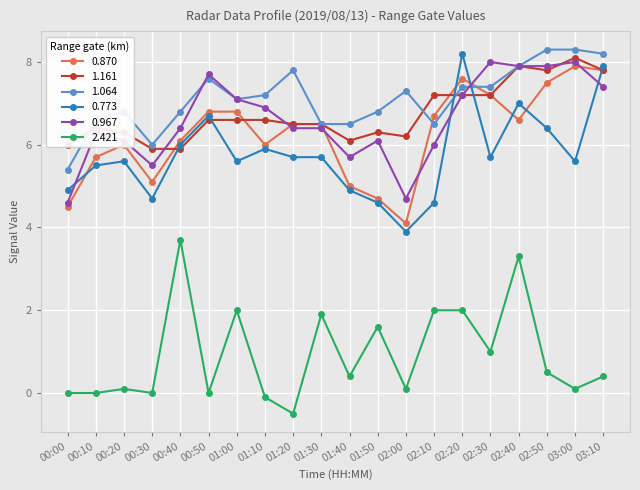

How many lines are shown in the chart?

6